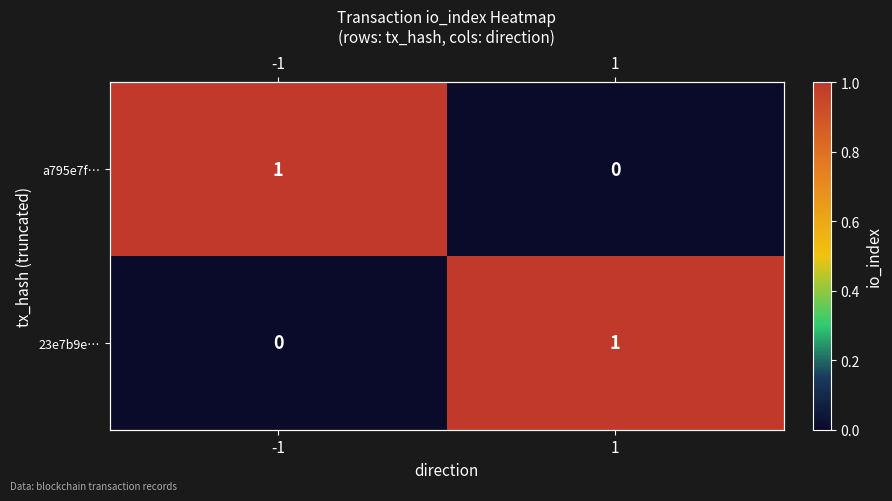

At how many categories does at least one series exceed 0?

2